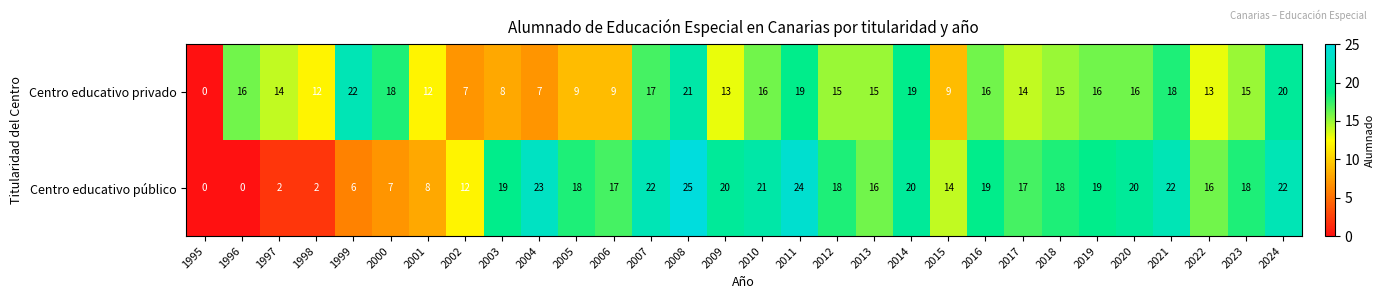

Count the number of categories in the chart.

30